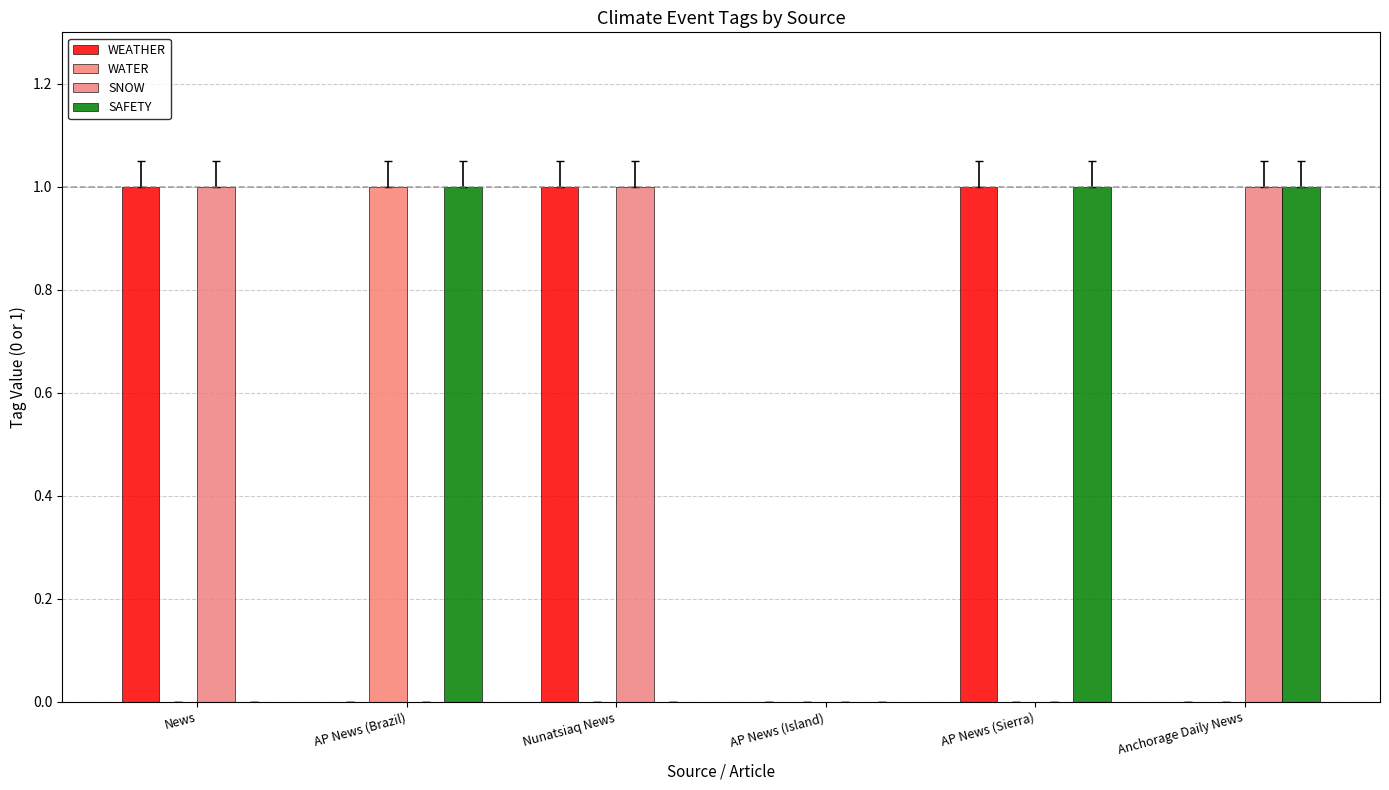

How many categories are shown in the chart?

6